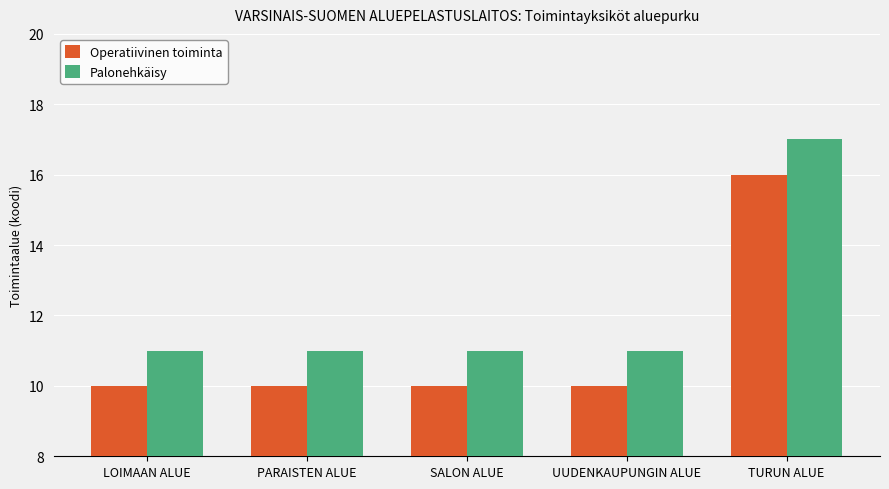

The Palonehkäisy series shows 11 at LOIMAAN ALUE. True or false?

True